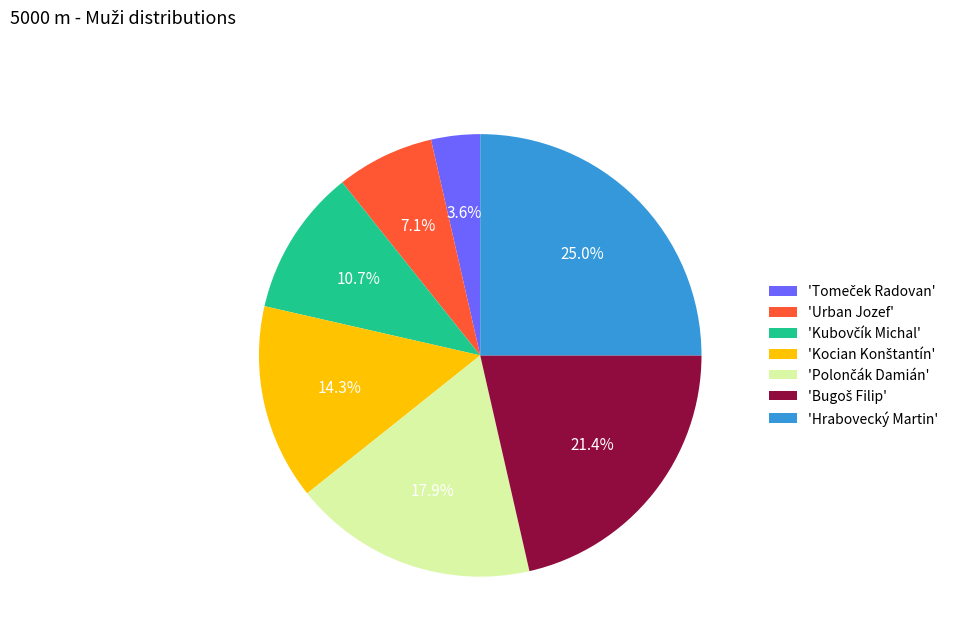

What is the largest slice in the pie chart?

'Hrabovecký Martin'